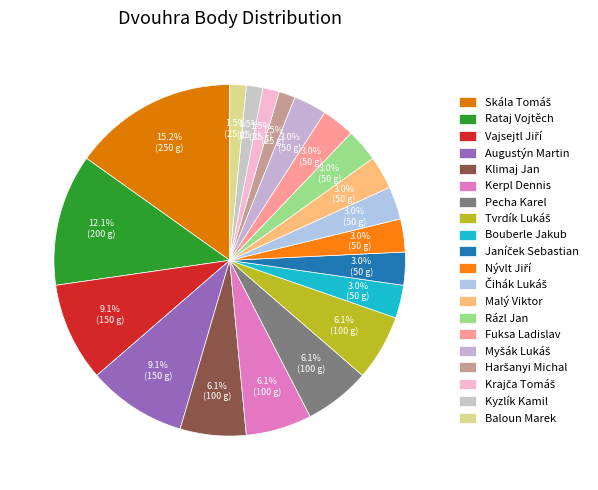

What percentage is the Kerpl Dennis slice, to the nearest percent?

6%